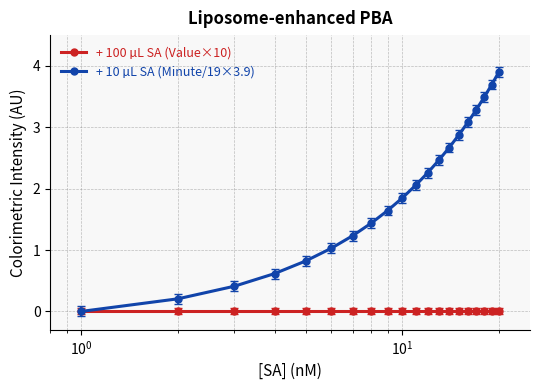

Which series has the largest range (max minus min)?

+ 10 µL SA (Minute/19×3.9)